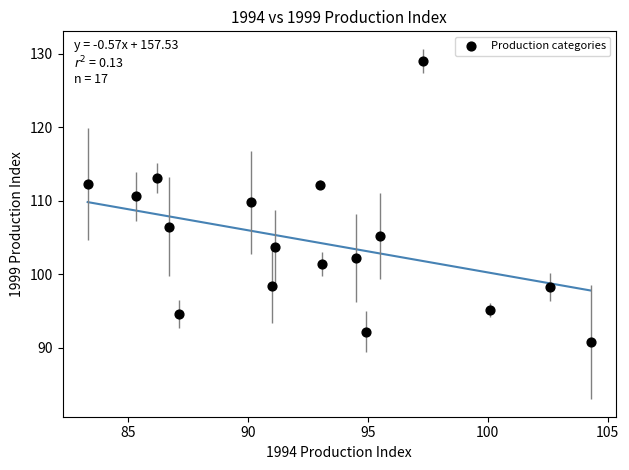

What is the range of X values (max minus min)?

21.0